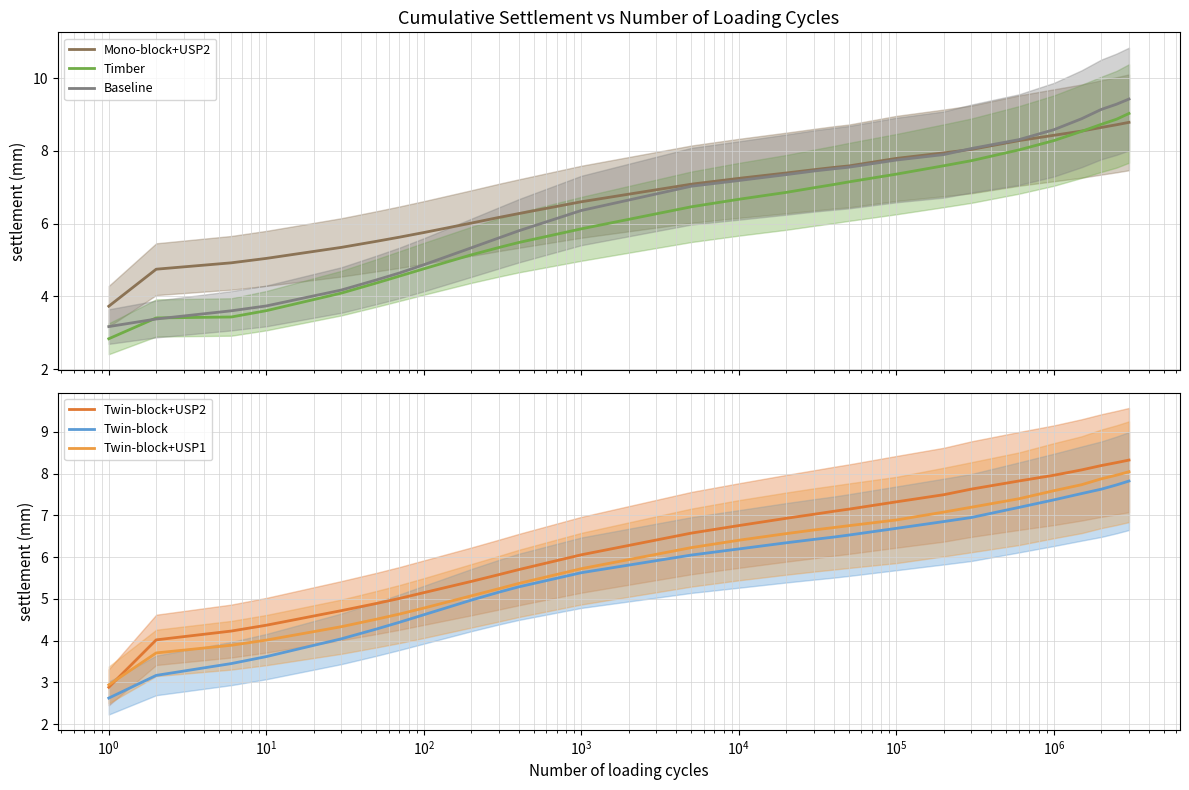

How many values in the Twin-block series are below 6?

12